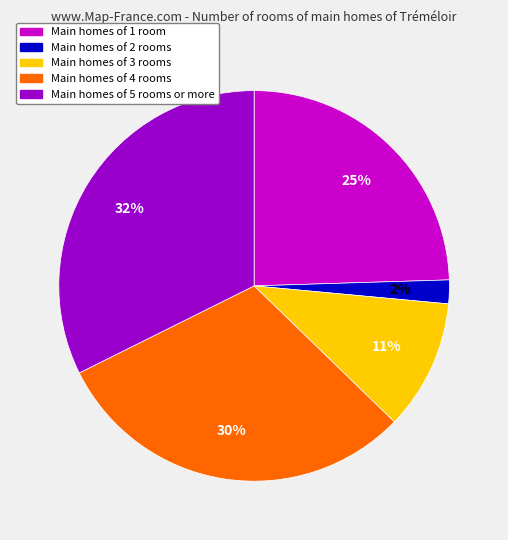

Is there any slice that represents more than half of the pie?

No